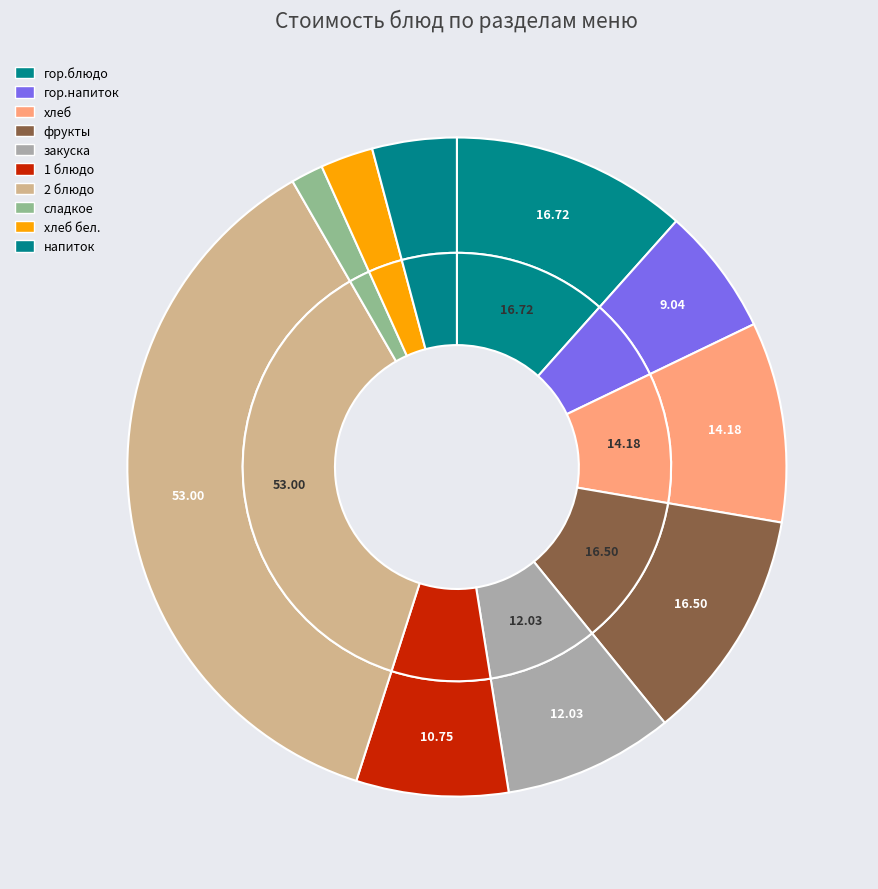

Rank the categories by value from lowest to highest.

сладкое, хлеб бел., напиток, гор.напиток, 1 блюдо, закуска, хлеб, фрукты, гор.блюдо, 2 блюдо